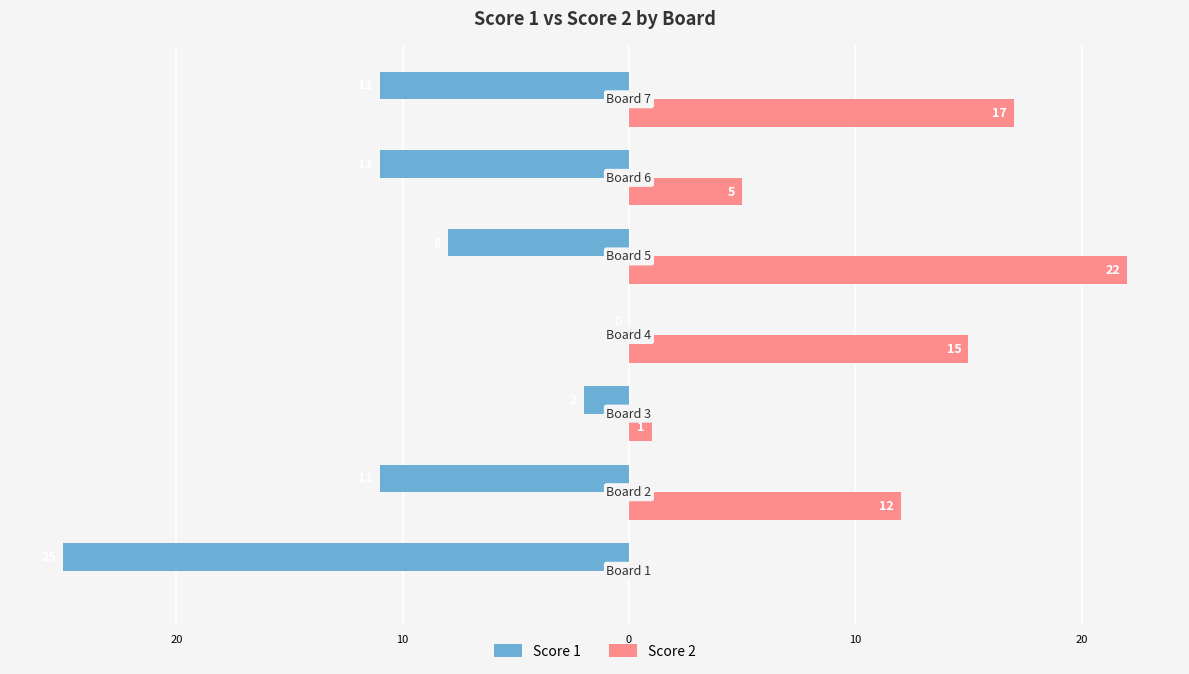

What are all the series names shown in the legend?

Score 1, Score 2